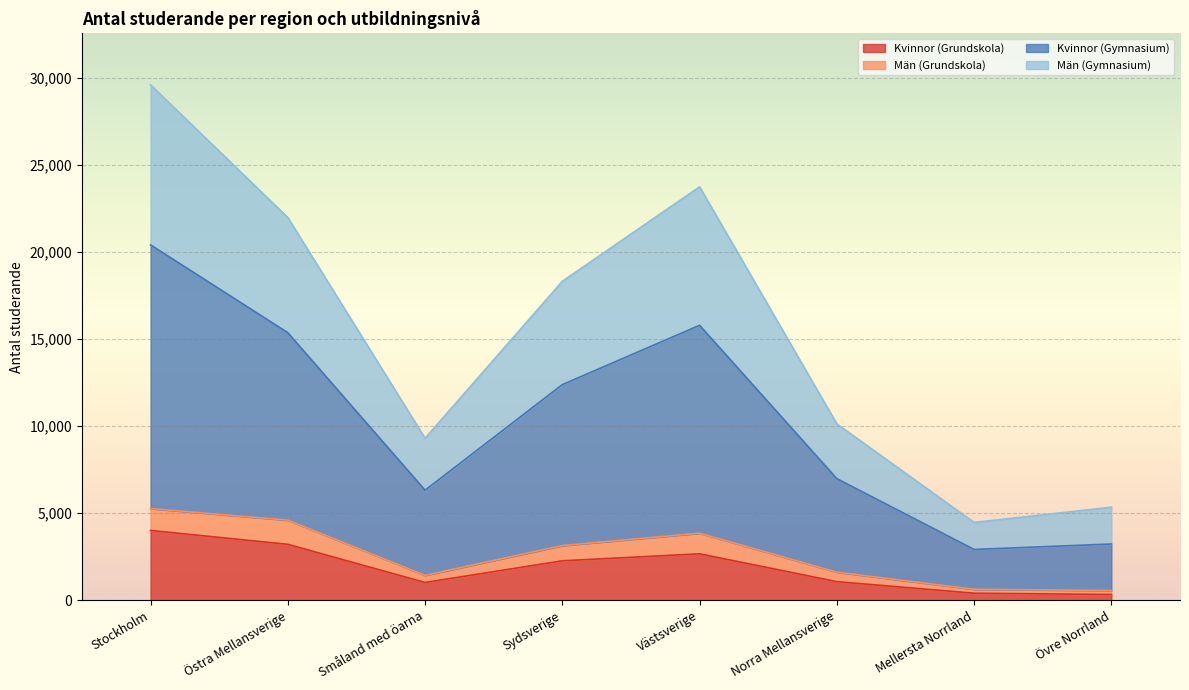

True or false: Kvinnor (Gymnasium) has a value of 13939 at Småland med öarna.

False